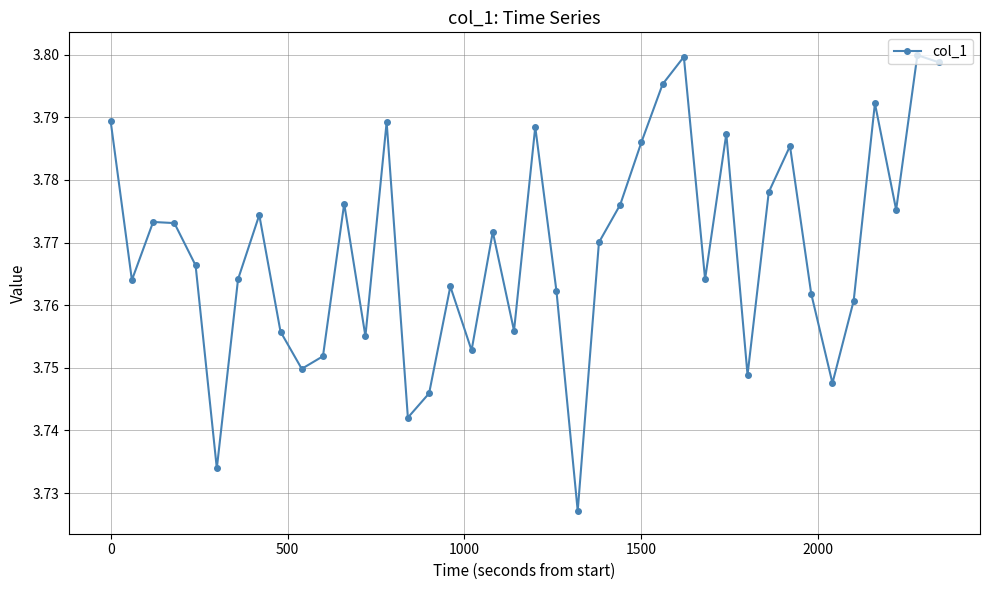

True or false: there are more than 1 points higher than both neighbors.

True